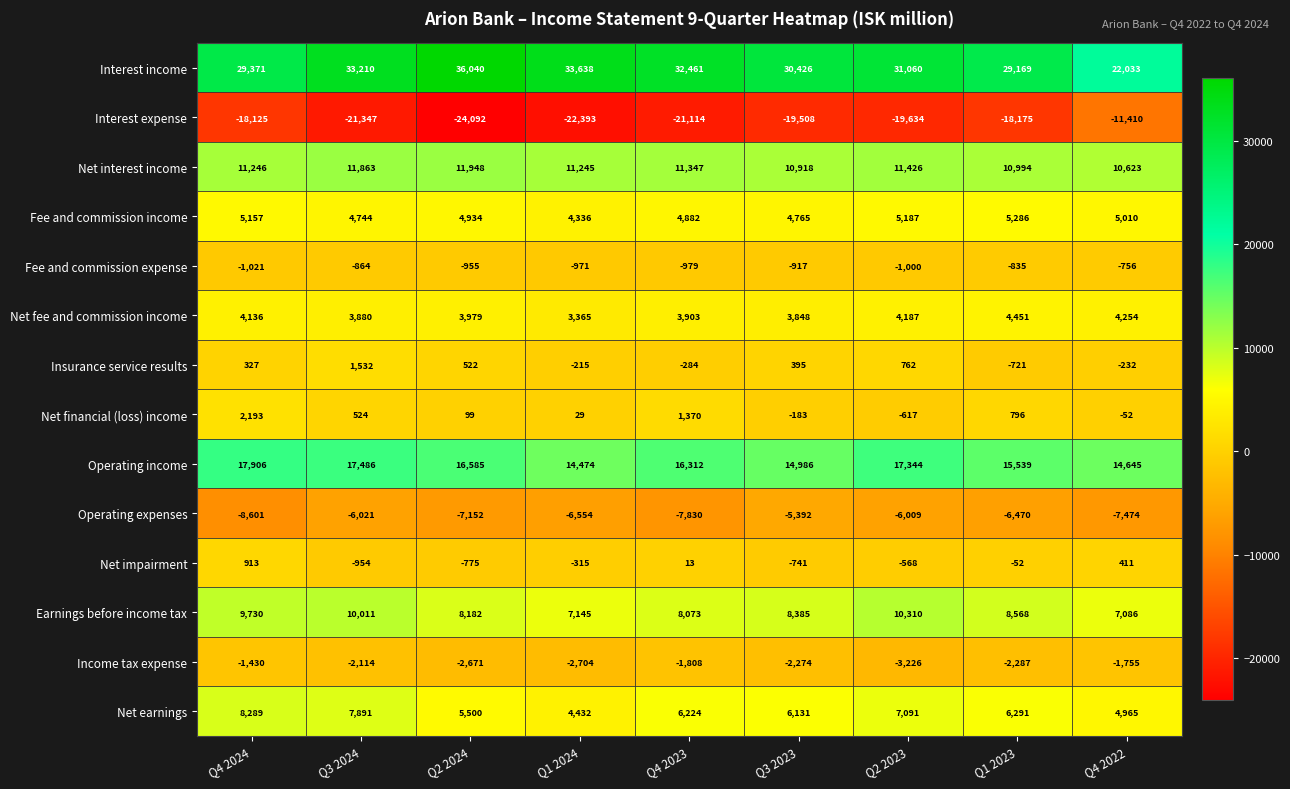

The Interest income series shows 33210 at Q3 2024. True or false?

True